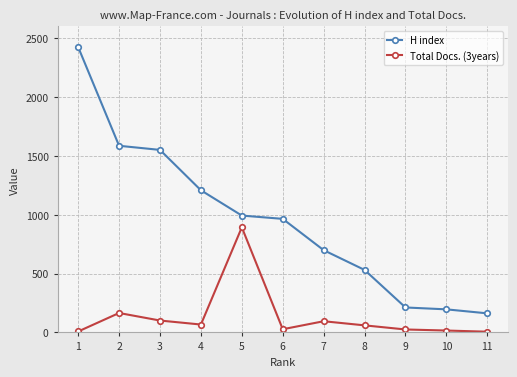

Rank the series at 10 from lowest to highest value.

Total Docs. (3years), H index